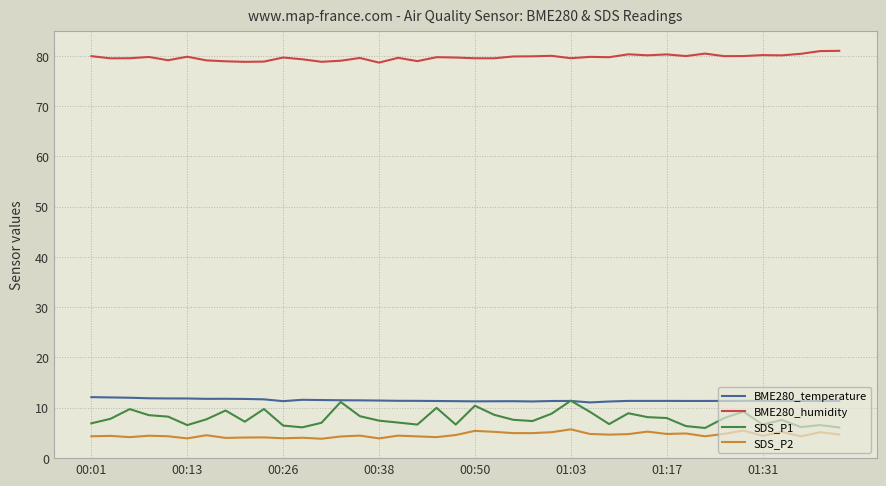

What is the difference between the second highest and second lowest values in the BME280_humidity series?

2.1